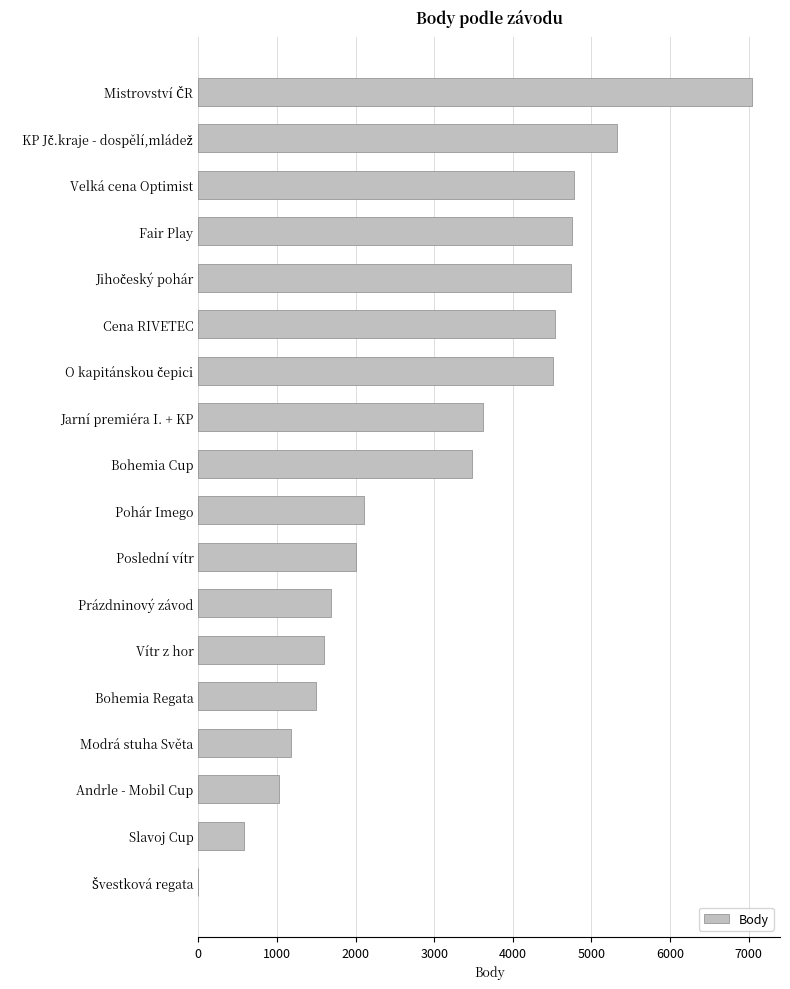

Between Pohár Imego and Jarní premiéra I. + KP, which is larger?

Jarní premiéra I. + KP